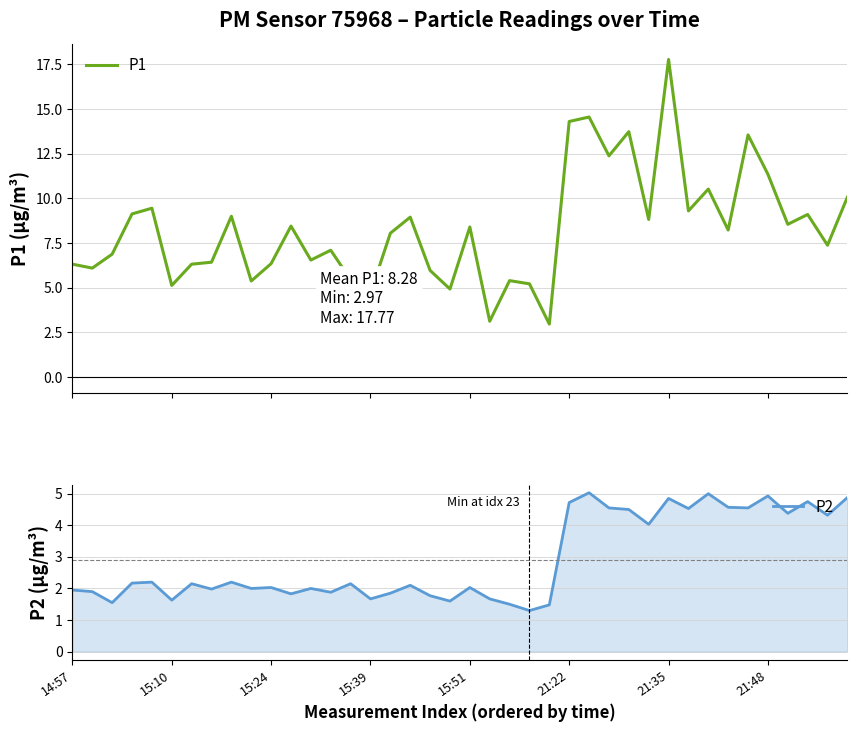

What is the maximum value for P1?

17.8